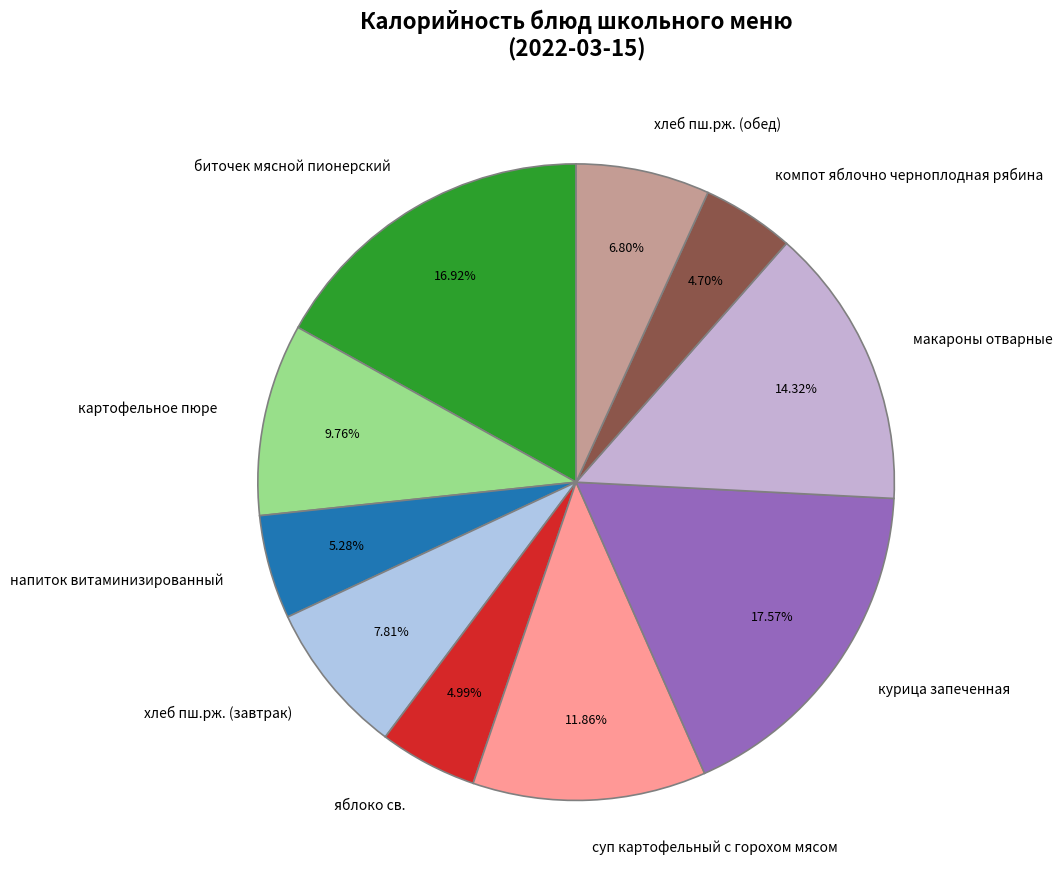

Is there any slice that represents more than half of the pie?

No